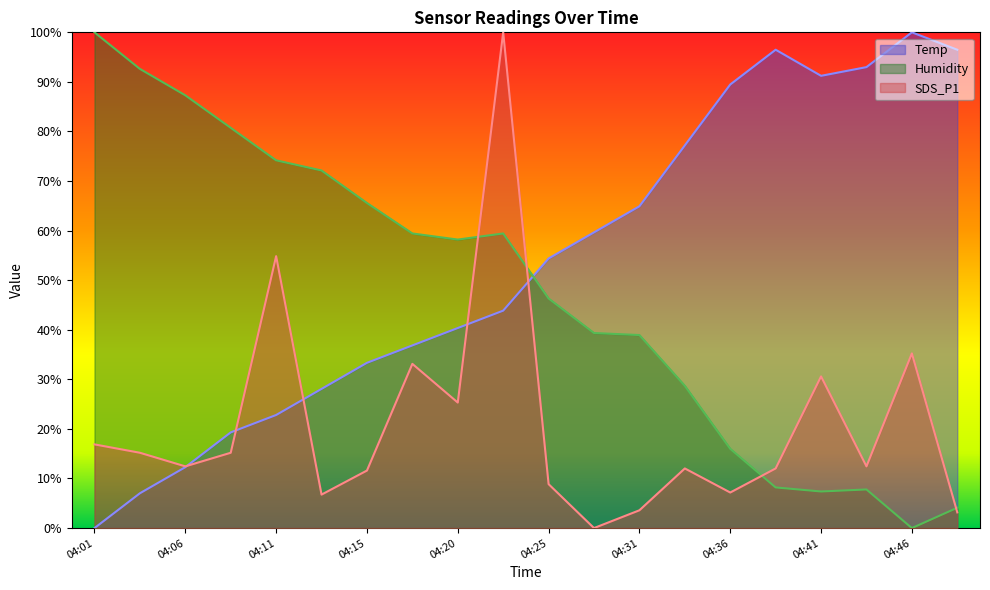

Which series has the widest spread of values?

Temp